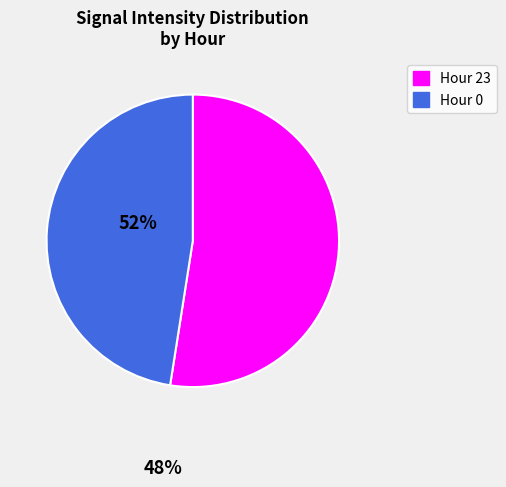

Is there any slice that represents more than half of the pie?

Yes